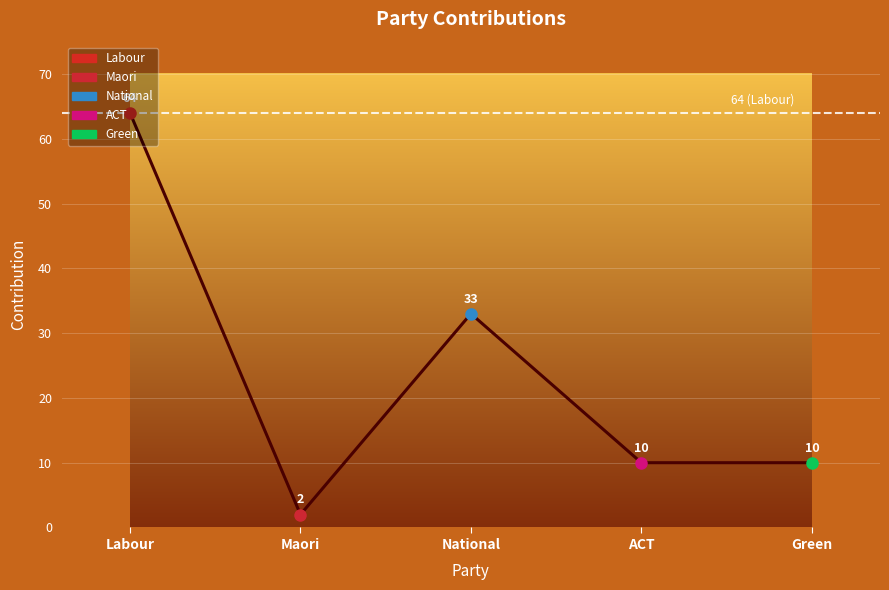

The value at ACT is 15. True or false?

False